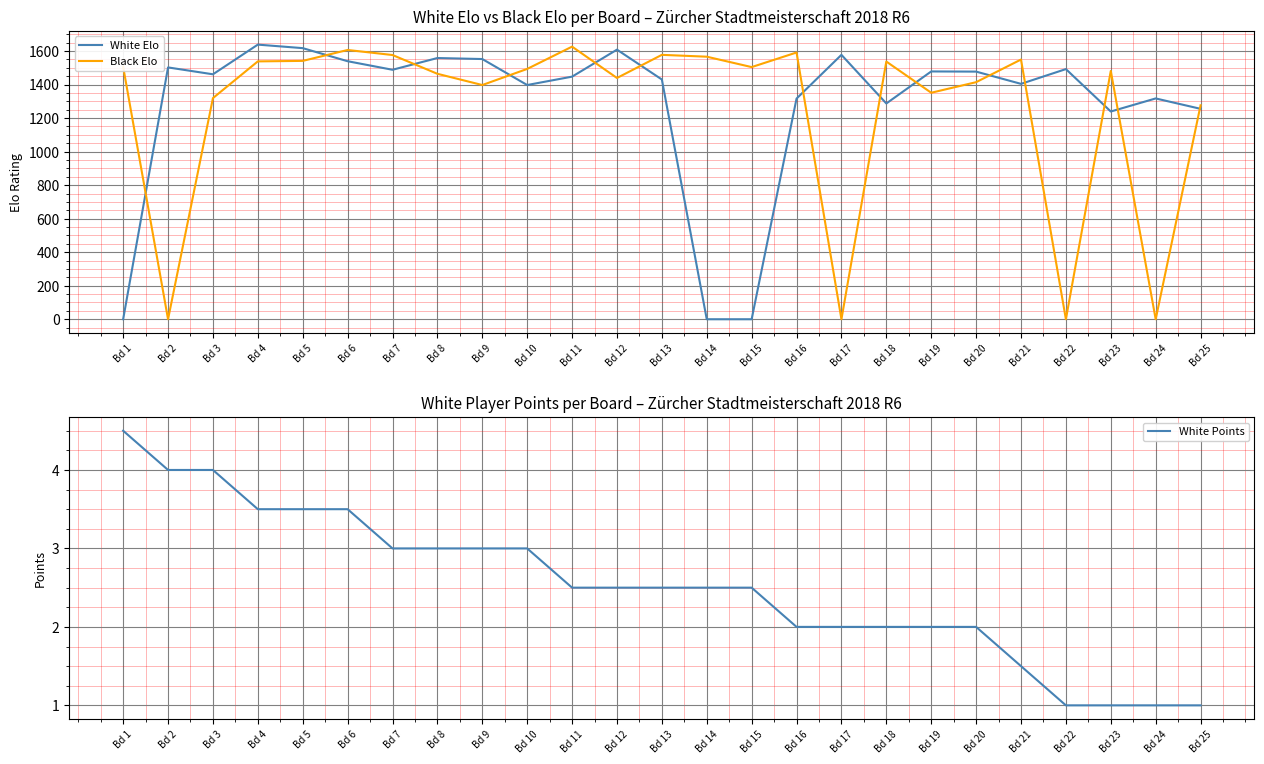

At which category does Black Elo reach its first local peak?

Bd 6